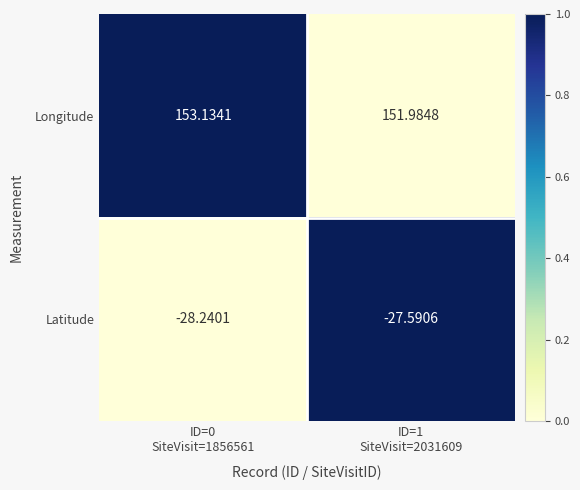

Which series has the largest range (max minus min)?

Longitude